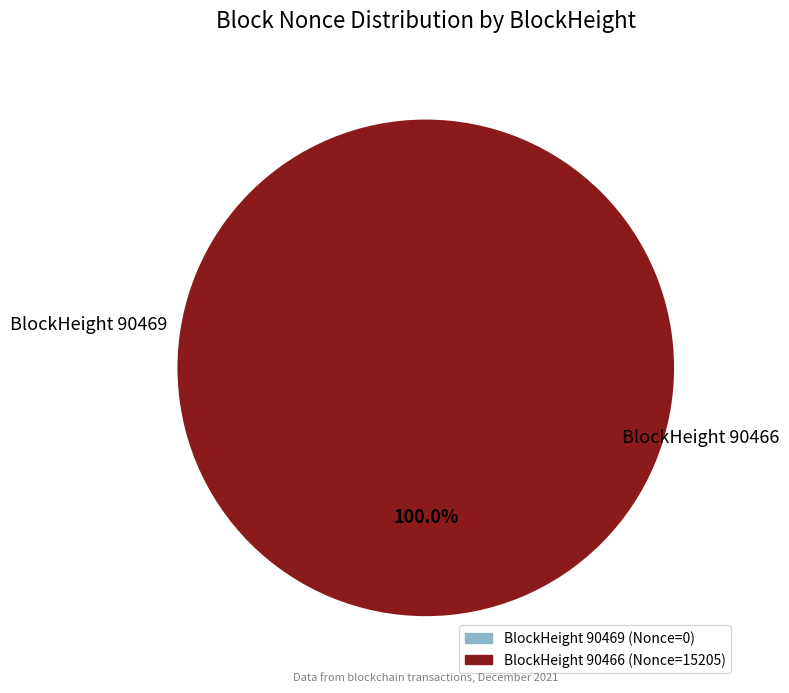

What is the largest slice in the pie chart?

90466